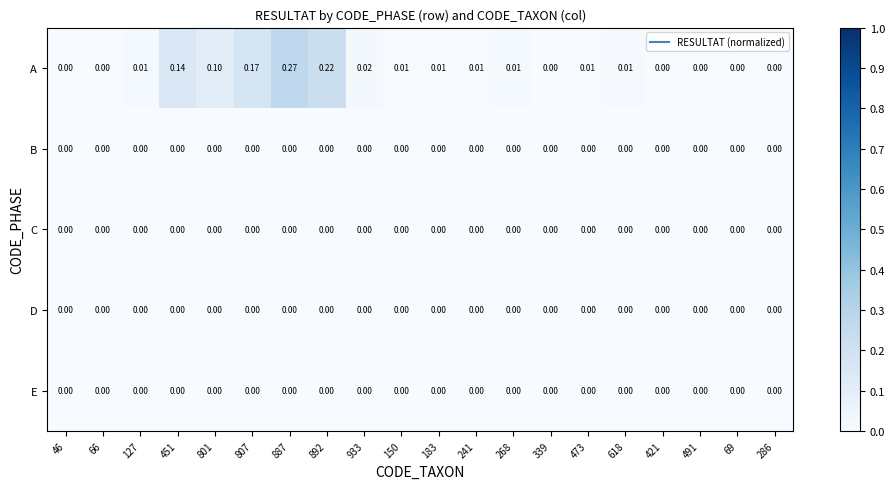

Between 241 and 286, which series saw the biggest shift?

A